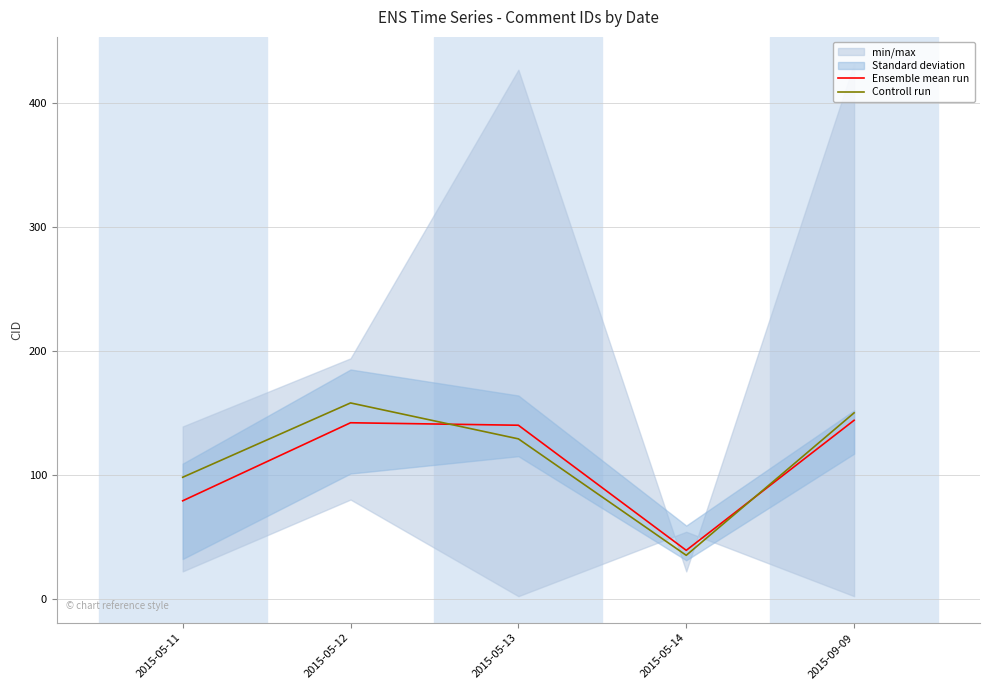

Between which two adjacent categories do Controll run and Ensemble mean run first intersect?

2015-05-12 and 2015-05-13